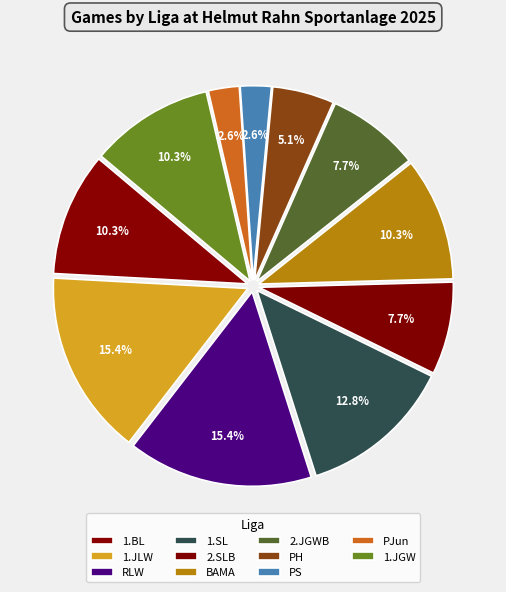

To the nearest percent, what portion does 1.BL represent?

10%